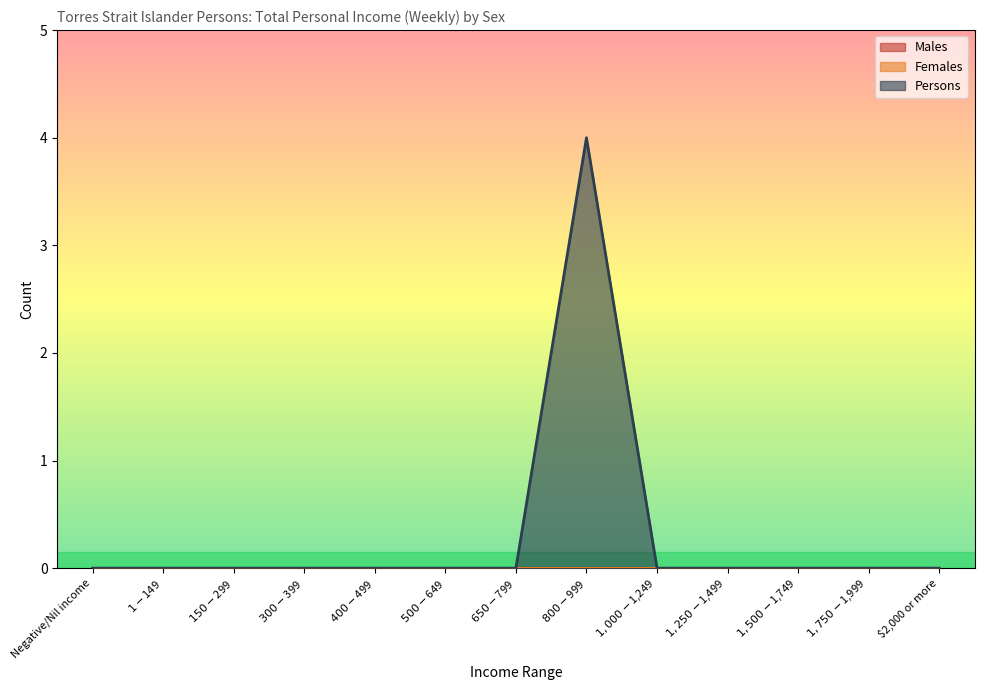

How many series are shown in this chart?

3